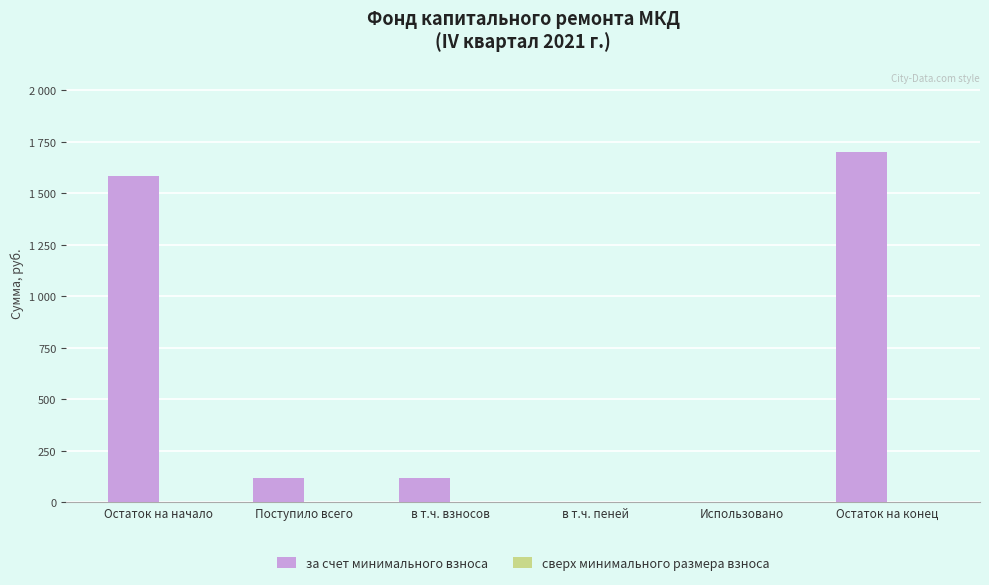

Are the bars horizontal?

No